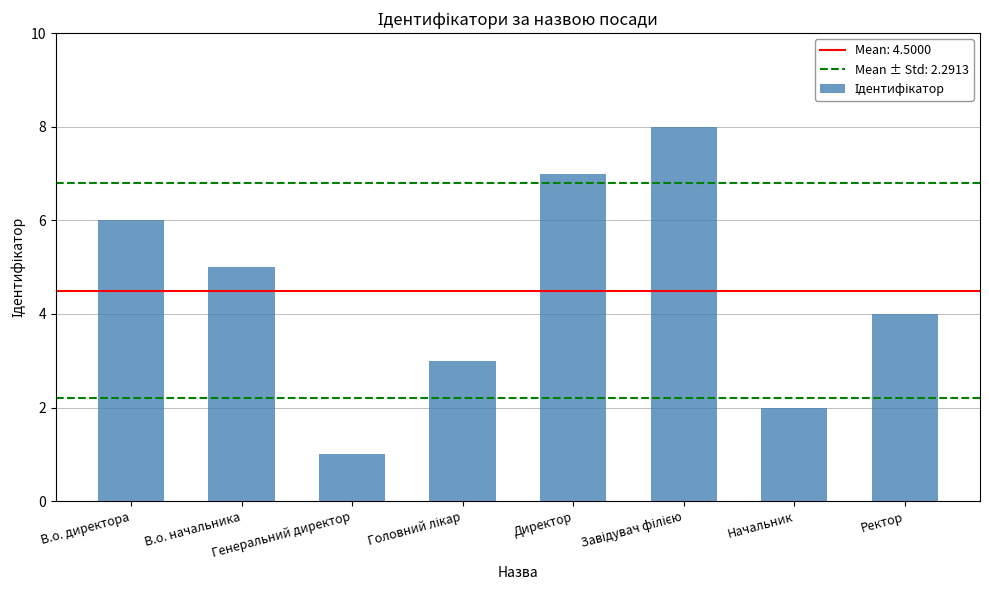

What is the difference between the maximum and minimum values?

7